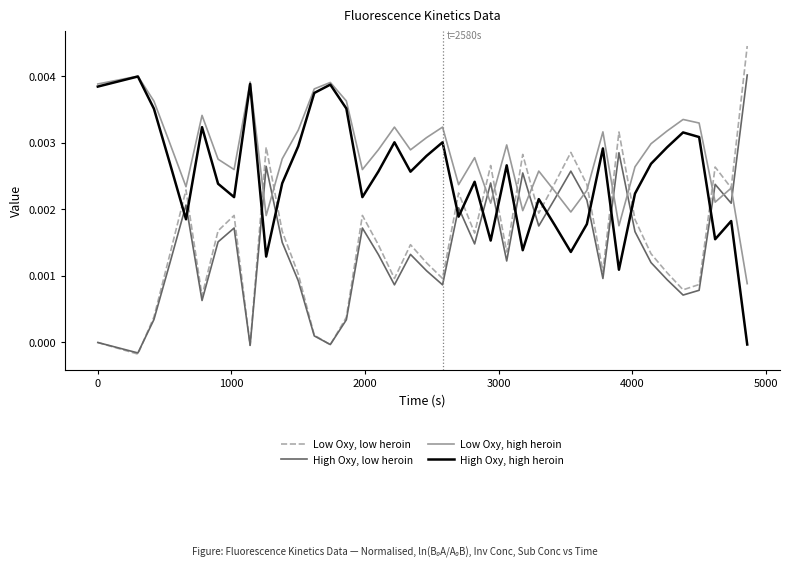

Which series has the widest spread of values?

Low Oxy, low heroin